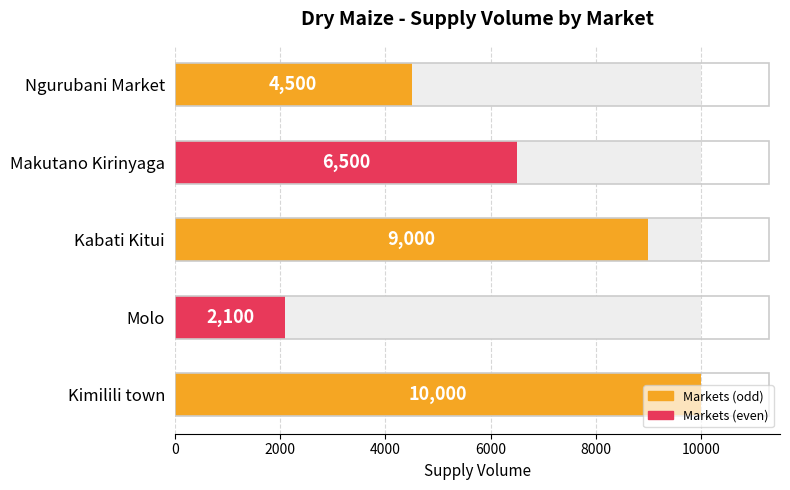

What is the sum of all values?

32100